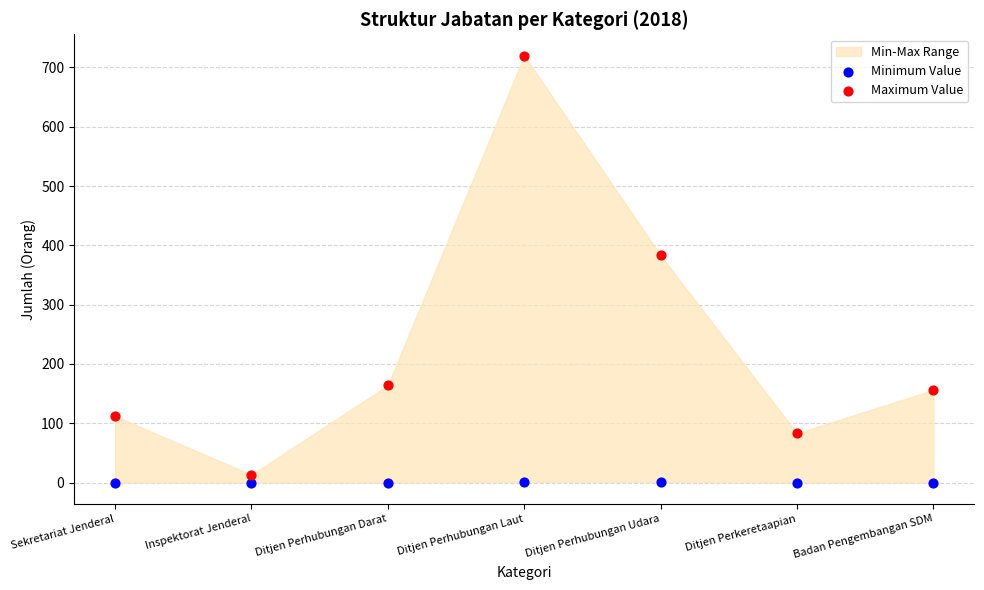

Which series contains the highest Y value?

Maximum Value